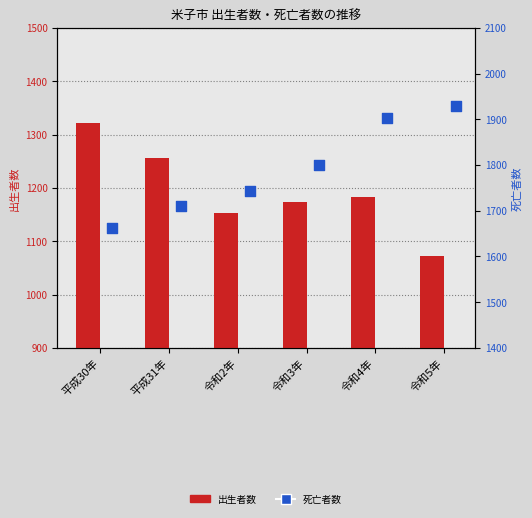

What are all the series names shown in the legend?

出生者数, 死亡者数